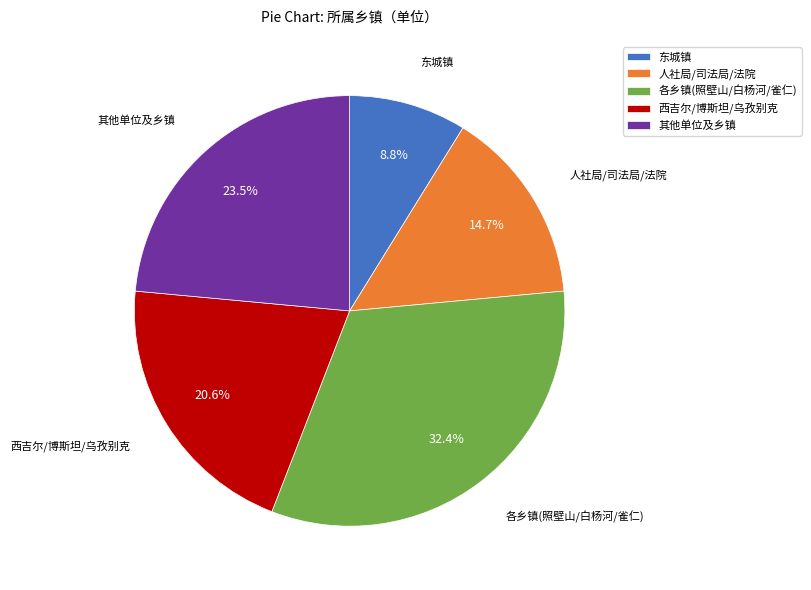

Rank the categories by value from highest to lowest.

各乡镇(照壁山/白杨河/雀仁), 其他单位及乡镇, 西吉尔/博斯坦/乌孜别克, 人社局/司法局/法院, 东城镇